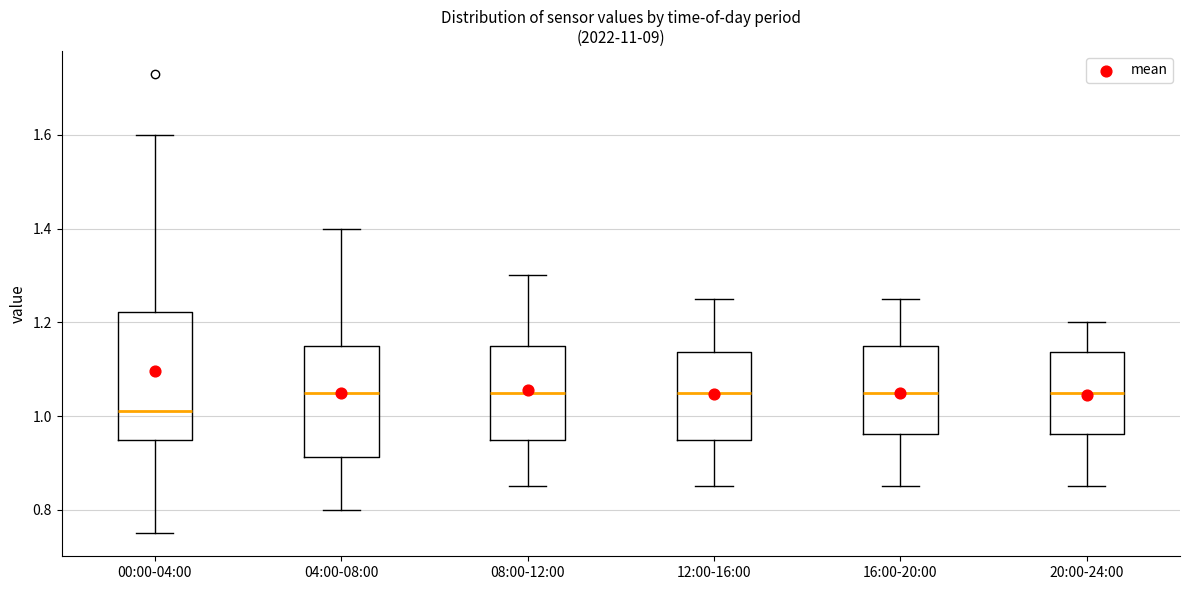

Reading left to right, read every box against the y-axis: the position of its median line, the range the box covers, and the ends of its whiskers. The values are not printed on the chart, so give them approximately, as read against the axis.

00:00-04:00: median 1.02, box 0.96 to 1.22, whiskers 0.76 to 1.60
04:00-08:00: median 1.06, box 0.92 to 1.16, whiskers 0.80 to 1.40
08:00-12:00: median 1.06, box 0.96 to 1.16, whiskers 0.86 to 1.30
12:00-16:00: median 1.06, box 0.96 to 1.14, whiskers 0.86 to 1.26
16:00-20:00: median 1.06, box 0.96 to 1.16, whiskers 0.86 to 1.26
20:00-24:00: median 1.06, box 0.96 to 1.14, whiskers 0.86 to 1.20